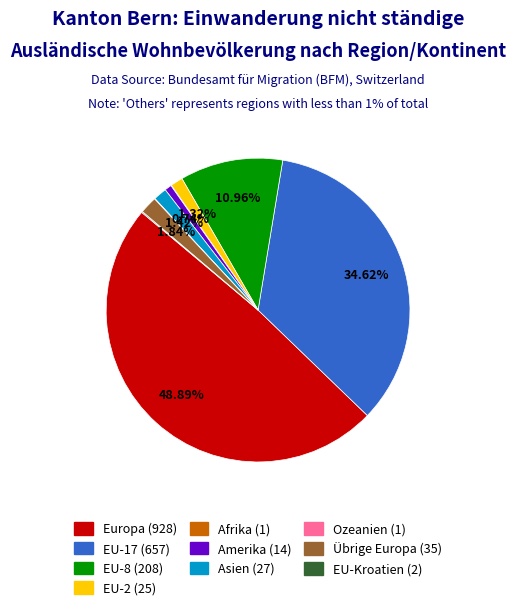

What is the ratio of the value at EU-17 to the value at Amerika?

46.9